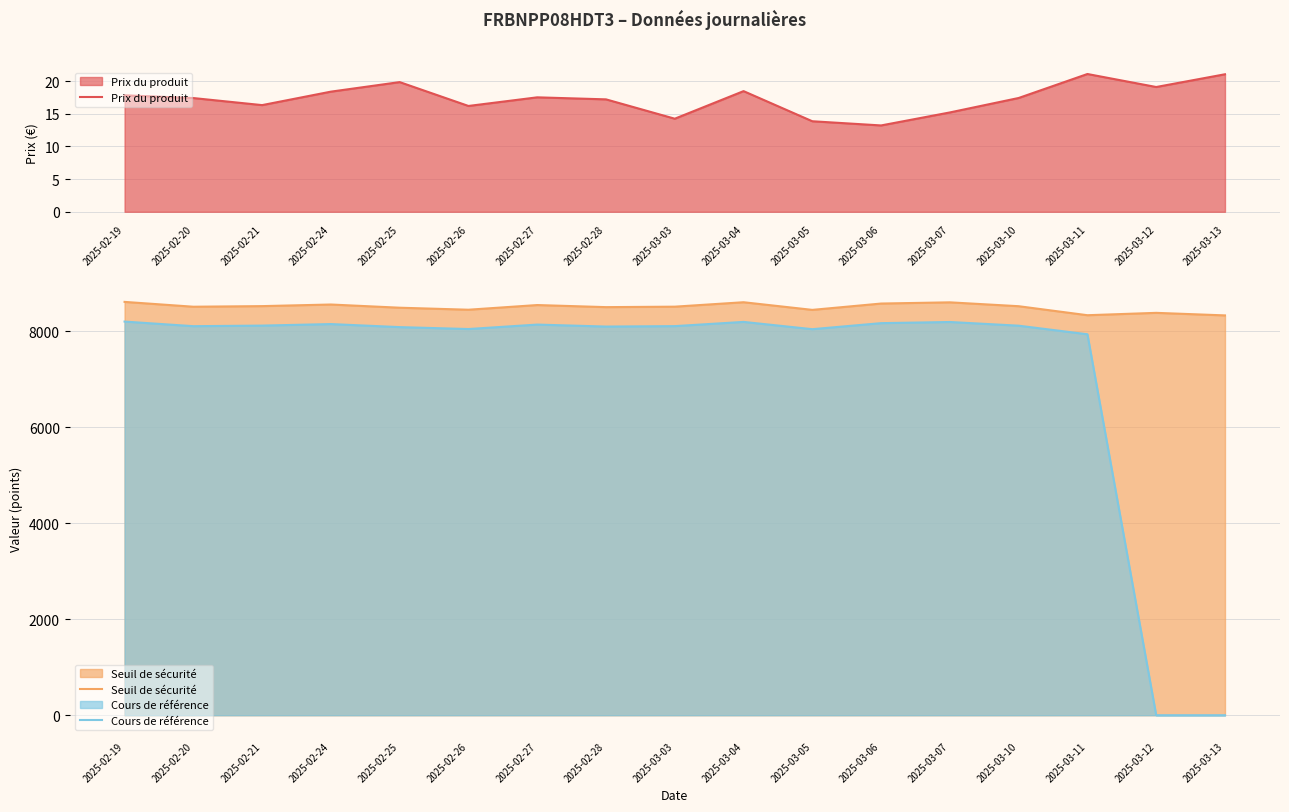

Is it true that Seuil de sécurité equals 2917.9 at 2025-03-07?

False